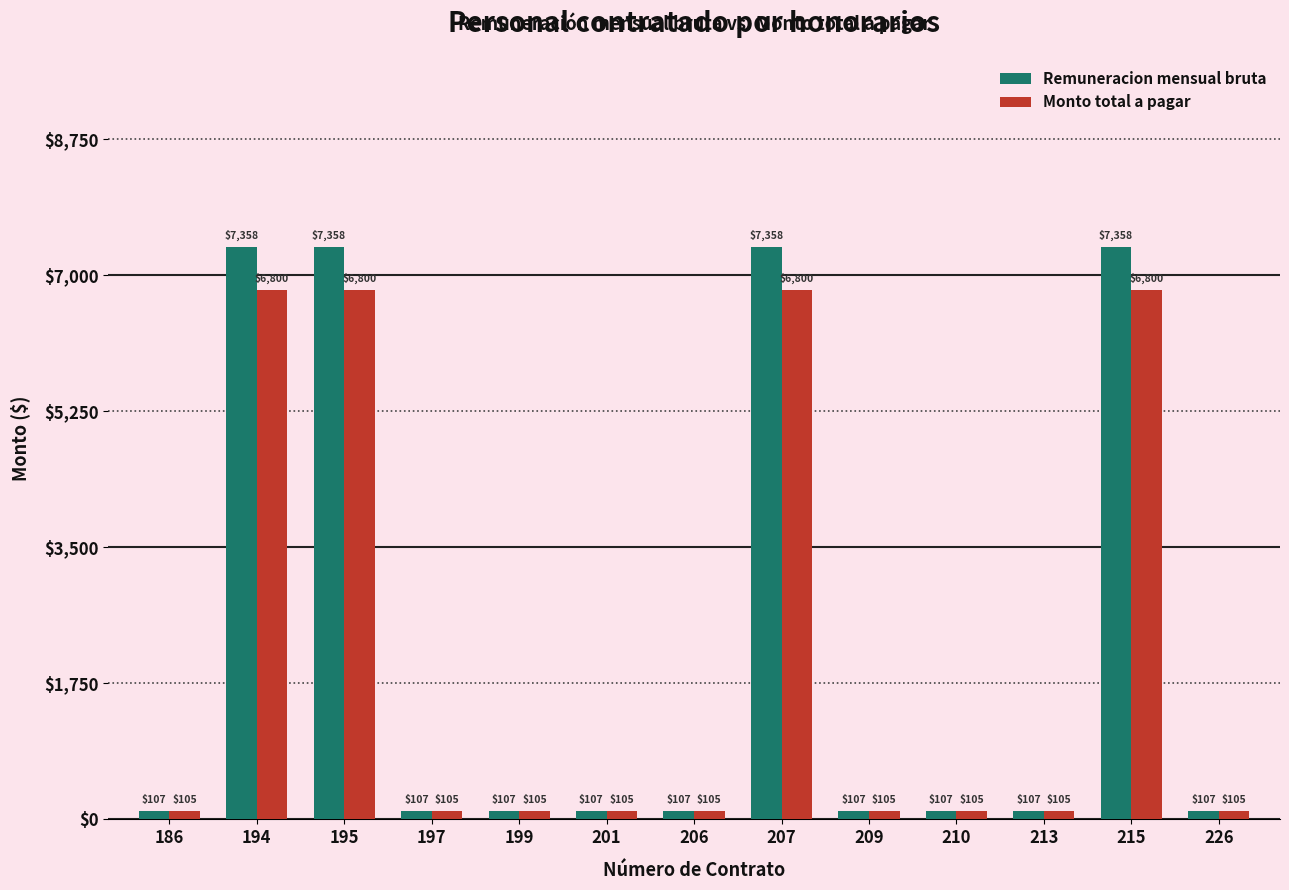

Count the Monto total a pagar values in the range 105 to 6800.

13